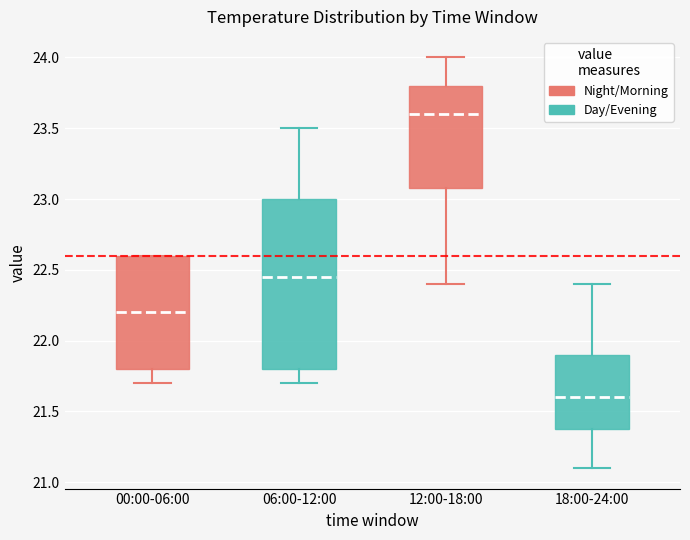

Which box is the tallest, from its lower edge to its upper edge?

06:00-12:00